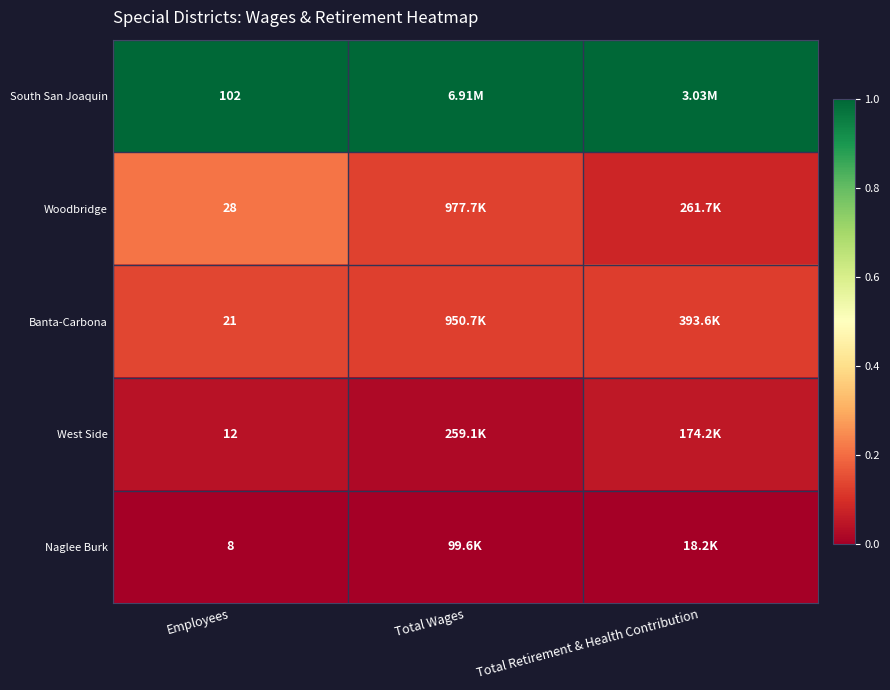

Is the value of Naglee Burk at Employees greater than the value of South San Joaquin at Employees?

No